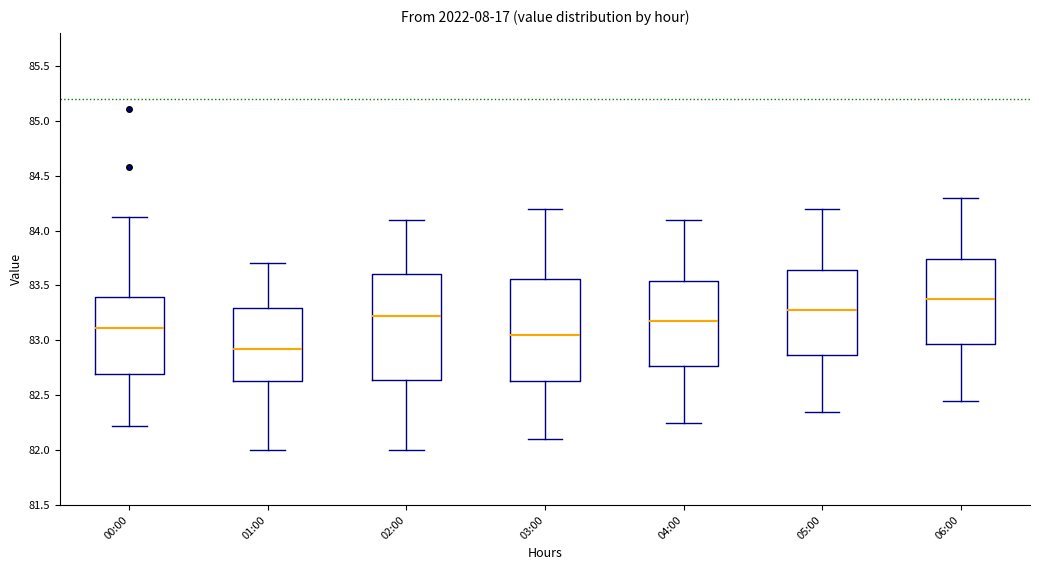

Reading left to right, transcribe this box plot: for each box, give where its median line is, the range the box spans, and where its two whiskers end, as read against the y-axis. The values are not printed on the chart, so give them approximately, as read against the axis.

00:00: median 83.10, box 82.70 to 83.40, whiskers 82.20 to 84.10
01:00: median 82.95, box 82.65 to 83.30, whiskers 82.00 to 83.70
02:00: median 83.25, box 82.65 to 83.60, whiskers 82.00 to 84.10
03:00: median 83.05, box 82.65 to 83.55, whiskers 82.10 to 84.20
04:00: median 83.20, box 82.75 to 83.55, whiskers 82.25 to 84.10
05:00: median 83.30, box 82.85 to 83.65, whiskers 82.35 to 84.20
06:00: median 83.40, box 82.95 to 83.75, whiskers 82.45 to 84.30